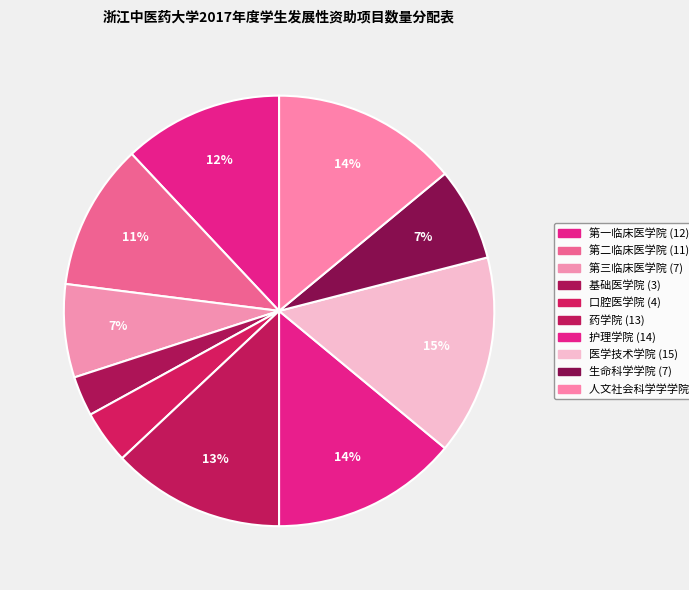

Which slice is the smallest?

基础医学院